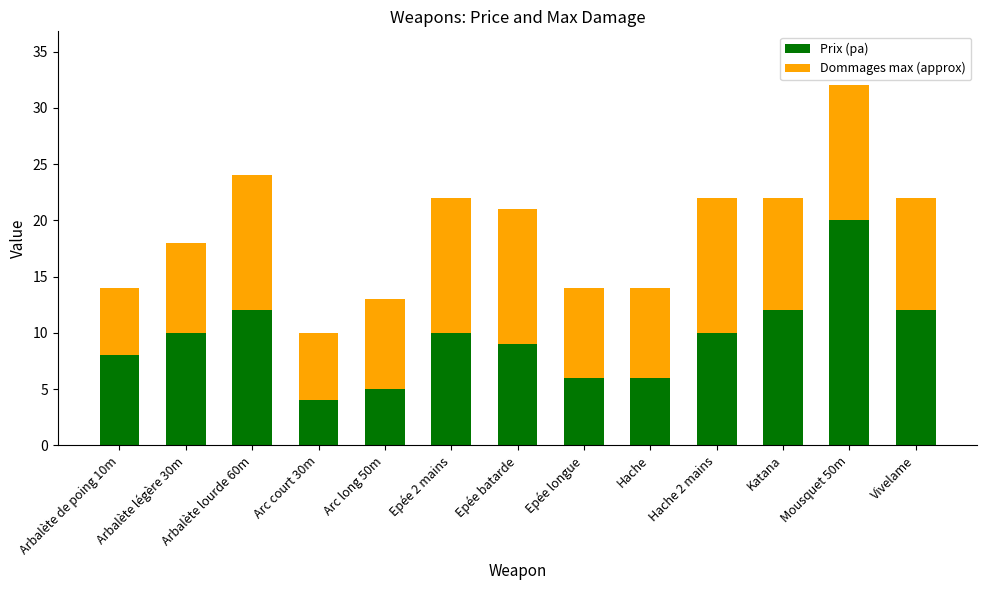

What is the difference between the second highest and second lowest values in the Prix (pa) series?

7